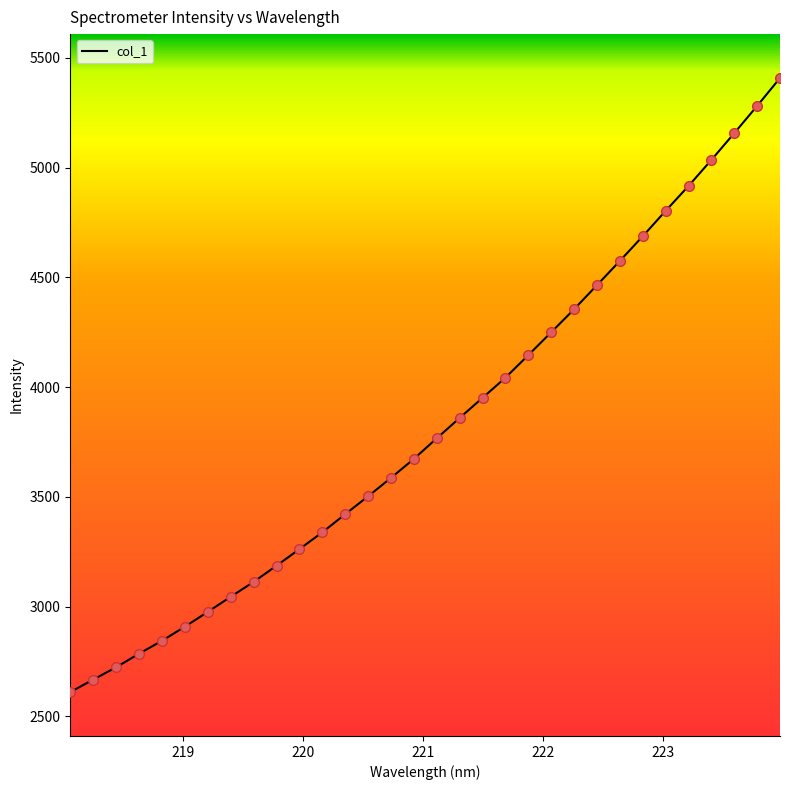

What is the difference between the maximum and minimum values?

2797.6